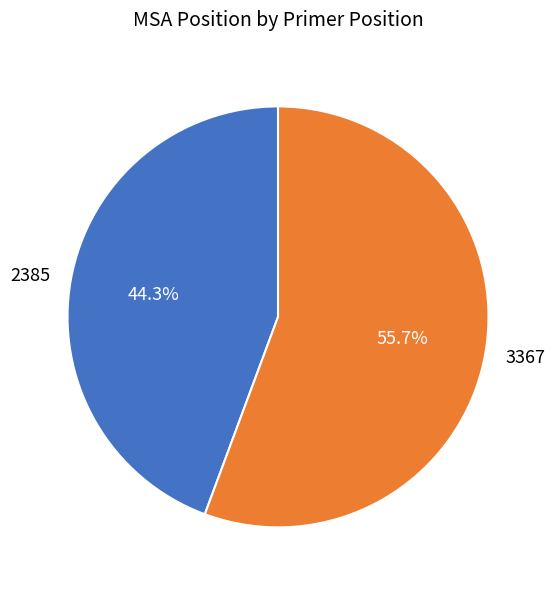

Approximately how many times larger is the value at 2385 compared to 3367?

0.8